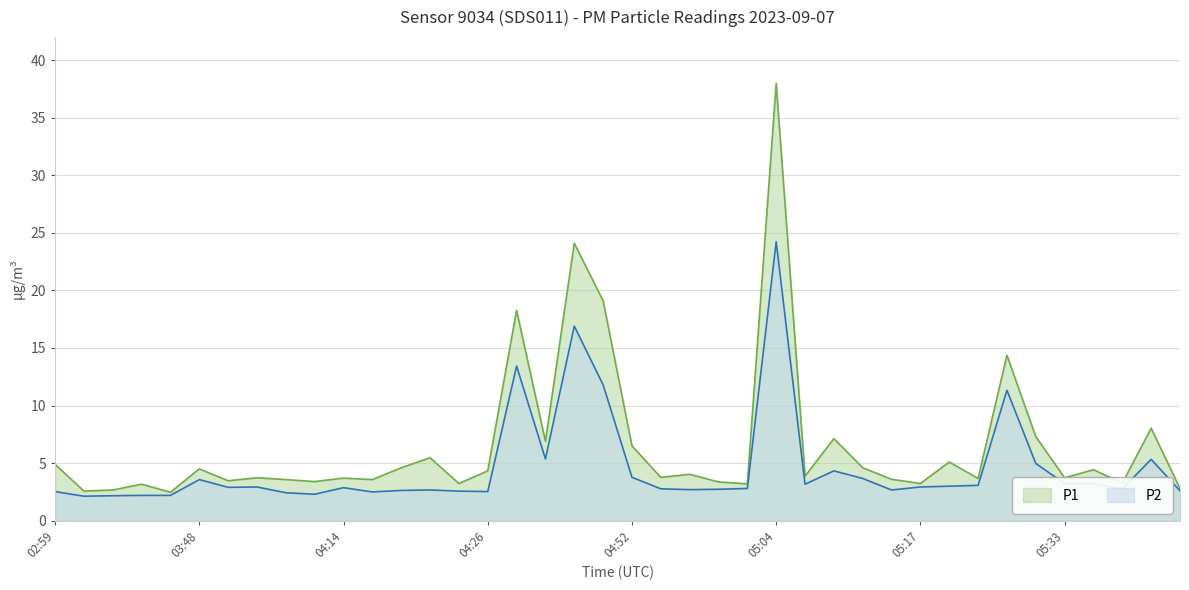

True or false: P1 and P2 cross at least once.

False